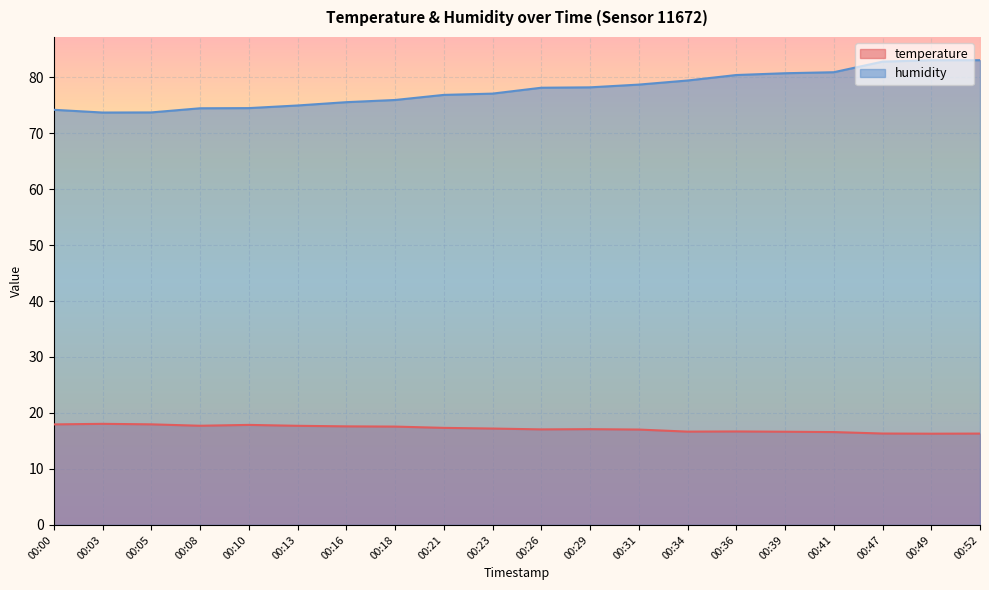

True or false: humidity has a value of 74.2 at 00:00.

True